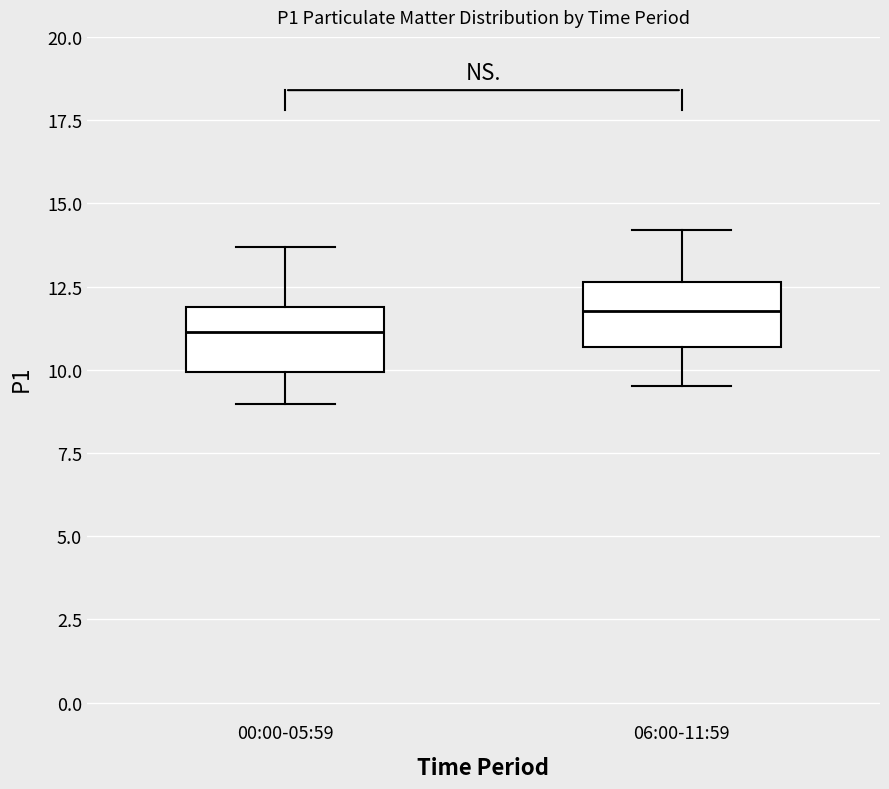

Which box's median line is the highest?

06:00-11:59